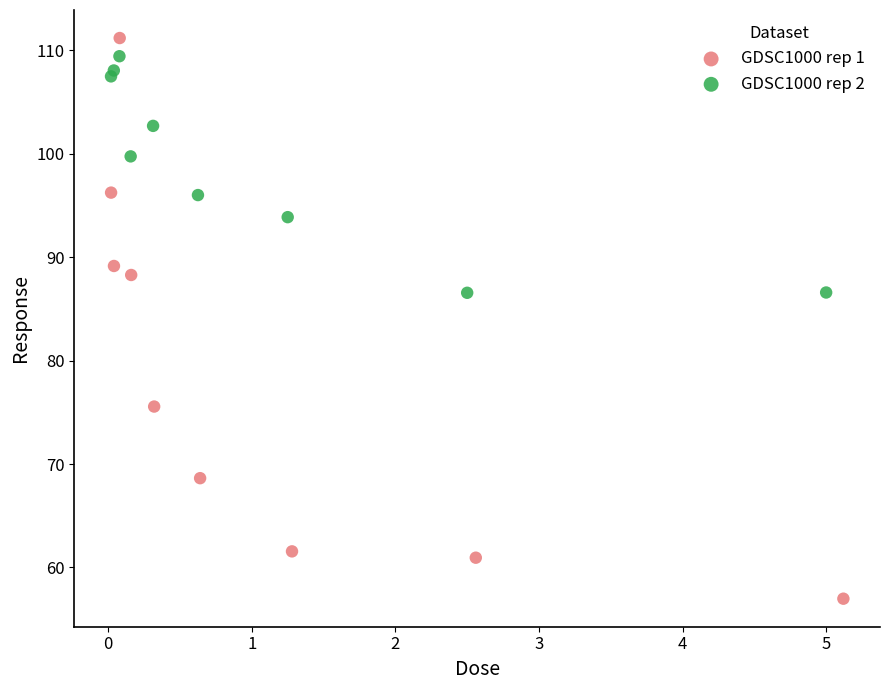

Which series reaches the minimum Y coordinate?

GDSC1000 rep 1